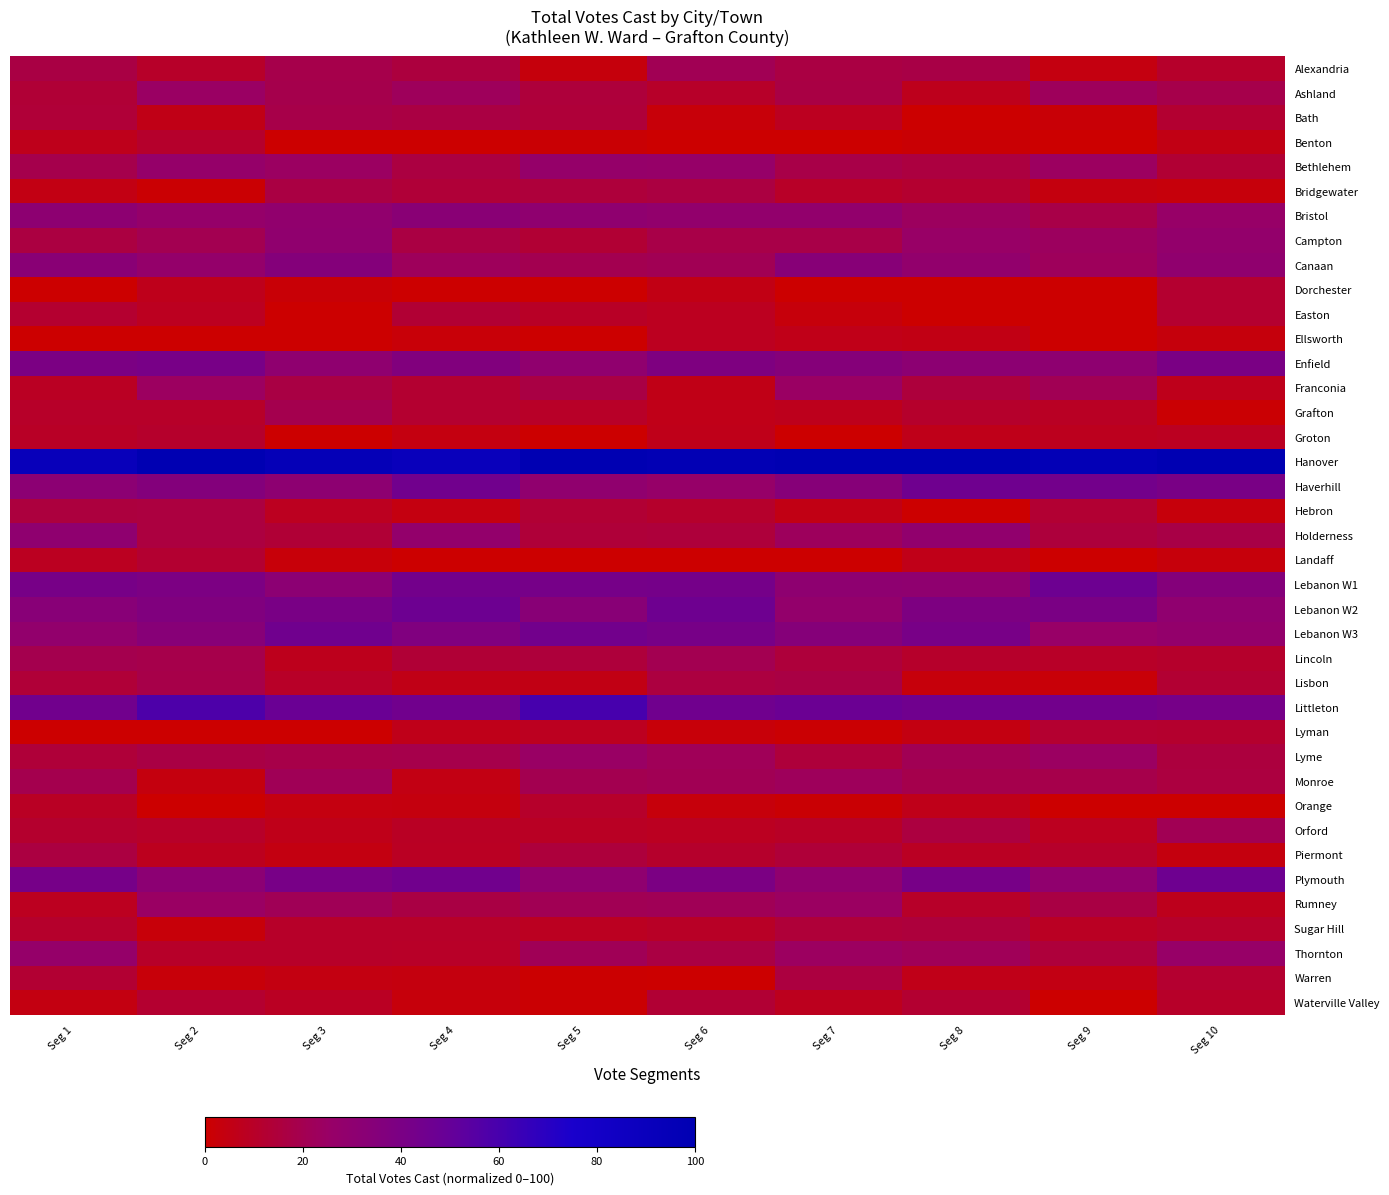

Reading right to left, list all the values displayed in this chart.

Alexandria: Seg 10=10.5	Seg 9=4.1	Seg 8=17.3	Seg 7=16.8	Seg 6=21.1	Seg 5=3.4	Seg 4=15.5	Seg 3=18.7	Seg 2=10.3	Seg 1=17.0
Ashland: Seg 10=18.6	Seg 9=22.5	Seg 8=7.2	Seg 7=17.0	Seg 6=10.5	Seg 5=14.8	Seg 4=22.4	Seg 3=18.8	Seg 2=24.5	Seg 1=13.4
Bath: Seg 10=12.4	Seg 9=1.8	Seg 8=0.0	Seg 7=8.1	Seg 6=2.6	Seg 5=14.3	Seg 4=16.6	Seg 3=18.1	Seg 2=5.8	Seg 1=13.9
Benton: Seg 10=5.3	Seg 9=0.0	Seg 8=1.4	Seg 7=0.0	Seg 6=0.0	Seg 5=1.3	Seg 4=0.0	Seg 3=0.0	Seg 2=11.3	Seg 1=6.8
Bethlehem: Seg 10=13.0	Seg 9=23.8	Seg 8=15.9	Seg 7=17.9	Seg 6=26.3	Seg 5=26.8	Seg 4=16.4	Seg 3=24.2	Seg 2=26.8	Seg 1=18.9
Bridgewater: Seg 10=3.0	Seg 9=3.5	Seg 8=12.1	Seg 7=9.9	Seg 6=16.3	Seg 5=14.8	Seg 4=14.0	Seg 3=16.5	Seg 2=0.9	Seg 1=4.7
Bristol: Seg 10=26.0	Seg 9=17.9	Seg 8=23.4	Seg 7=28.5	Seg 6=28.4	Seg 5=30.0	Seg 4=32.6	Seg 3=28.6	Seg 2=26.7	Seg 1=30.7
Campton: Seg 10=27.7	Seg 9=23.1	Seg 8=25.2	Seg 7=17.9	Seg 6=17.6	Seg 5=13.2	Seg 4=16.7	Seg 3=29.1	Seg 2=20.2	Seg 1=16.3
Canaan: Seg 10=29.2	Seg 9=22.4	Seg 8=28.4	Seg 7=33.6	Seg 6=21.0	Seg 5=19.6	Seg 4=22.5	Seg 3=35.4	Seg 2=27.3	Seg 1=32.4
Dorchester: Seg 10=12.0	Seg 9=0.0	Seg 8=0.0	Seg 7=0.0	Seg 6=5.4	Seg 5=0.0	Seg 4=0.4	Seg 3=1.7	Seg 2=6.7	Seg 1=0.0
Easton: Seg 10=11.9	Seg 9=0.0	Seg 8=0.0	Seg 7=2.8	Seg 6=8.2	Seg 5=9.4	Seg 4=13.2	Seg 3=0.0	Seg 2=7.8	Seg 1=12.0
Ellsworth: Seg 10=3.3	Seg 9=0.0	Seg 8=5.1	Seg 7=5.9	Seg 6=7.9	Seg 5=0.0	Seg 4=2.3	Seg 3=0.0	Seg 2=0.0	Seg 1=0.0
Enfield: Seg 10=39.9	Seg 9=30.2	Seg 8=31.0	Seg 7=34.7	Seg 6=38.0	Seg 5=29.0	Seg 4=36.4	Seg 3=29.8	Seg 2=41.1	Seg 1=39.8
Franconia: Seg 10=6.9	Seg 9=20.9	Seg 8=14.9	Seg 7=24.4	Seg 6=5.7	Seg 5=17.1	Seg 4=12.2	Seg 3=16.9	Seg 2=23.7	Seg 1=8.7
Grafton: Seg 10=1.0	Seg 9=9.3	Seg 8=11.0	Seg 7=7.2	Seg 6=5.9	Seg 5=10.0	Seg 4=12.0	Seg 3=19.3	Seg 2=10.4	Seg 1=10.3
Groton: Seg 10=8.5	Seg 9=7.7	Seg 8=6.3	Seg 7=0.0	Seg 6=6.6	Seg 5=0.0	Seg 4=4.2	Seg 3=0.0	Seg 2=11.1	Seg 1=9.7
Hanover: Seg 10=100.0	Seg 9=96.3	Seg 8=100.0	Seg 7=100.0	Seg 6=97.4	Seg 5=100.0	Seg 4=90.7	Seg 3=94.6	Seg 2=100.0	Seg 1=92.2
Haverhill: Seg 10=40.6	Seg 9=43.5	Seg 8=45.5	Seg 7=34.3	Seg 6=26.5	Seg 5=28.9	Seg 4=44.4	Seg 3=30.8	Seg 2=35.9	Seg 1=31.5
Hebron: Seg 10=3.0	Seg 9=12.7	Seg 8=0.0	Seg 7=5.3	Seg 6=11.0	Seg 5=13.2	Seg 4=4.1	Seg 3=8.2	Seg 2=15.7	Seg 1=15.6
Holderness: Seg 10=17.3	Seg 9=15.0	Seg 8=28.5	Seg 7=23.0	Seg 6=14.6	Seg 5=14.1	Seg 4=27.7	Seg 3=13.5	Seg 2=15.9	Seg 1=29.8
Landaff: Seg 10=2.8	Seg 9=0.0	Seg 8=6.2	Seg 7=0.0	Seg 6=0.0	Seg 5=0.0	Seg 4=0.0	Seg 3=2.7	Seg 2=12.1	Seg 1=8.2
Lebanon W1: Seg 10=35.5	Seg 9=46.1	Seg 8=30.0	Seg 7=30.2	Seg 6=42.3	Seg 5=41.9	Seg 4=43.6	Seg 3=31.5	Seg 2=39.2	Seg 1=41.4
Lebanon W2: Seg 10=29.3	Seg 9=39.9	Seg 8=38.3	Seg 7=27.7	Seg 6=45.7	Seg 5=33.0	Seg 4=46.3	Seg 3=40.5	Seg 2=37.0	Seg 1=33.3
Lebanon W3: Seg 10=27.5	Seg 9=25.7	Seg 8=41.1	Seg 7=34.7	Seg 6=41.4	Seg 5=44.0	Seg 4=37.3	Seg 3=44.7	Seg 2=33.7	Seg 1=28.2
Lincoln: Seg 10=11.2	Seg 9=10.2	Seg 8=10.9	Seg 7=14.7	Seg 6=20.0	Seg 5=14.8	Seg 4=13.3	Seg 3=7.3	Seg 2=18.6	Seg 1=19.3
Lisbon: Seg 10=12.6	Seg 9=2.1	Seg 8=2.8	Seg 7=17.1	Seg 6=15.6	Seg 5=5.5	Seg 4=5.7	Seg 3=9.8	Seg 2=18.1	Seg 1=13.8
Littleton: Seg 10=42.0	Seg 9=43.9	Seg 8=44.7	Seg 7=47.3	Seg 6=44.9	Seg 5=60.0	Seg 4=44.5	Seg 3=47.8	Seg 2=58.1	Seg 1=44.5
Lyman: Seg 10=11.6	Seg 9=12.1	Seg 8=4.7	Seg 7=0.9	Seg 6=2.4	Seg 5=8.2	Seg 4=6.4	Seg 3=0.0	Seg 2=0.0	Seg 1=0.0
Lyme: Seg 10=15.5	Seg 9=24.0	Seg 8=21.0	Seg 7=14.5	Seg 6=21.8	Seg 5=24.9	Seg 4=18.5	Seg 3=18.2	Seg 2=17.1	Seg 1=14.4
Monroe: Seg 10=15.7	Seg 9=18.4	Seg 8=18.9	Seg 7=22.4	Seg 6=20.9	Seg 5=19.7	Seg 4=4.8	Seg 3=21.3	Seg 2=3.9	Seg 1=19.5
Orange: Seg 10=0.0	Seg 9=0.0	Seg 8=6.3	Seg 7=1.2	Seg 6=2.8	Seg 5=10.7	Seg 4=3.8	Seg 3=4.2	Seg 2=0.0	Seg 1=9.1
Orford: Seg 10=20.9	Seg 9=7.9	Seg 8=15.7	Seg 7=9.6	Seg 6=8.5	Seg 5=9.3	Seg 4=9.3	Seg 3=6.6	Seg 2=10.3	Seg 1=11.5
Piermont: Seg 10=3.8	Seg 9=10.7	Seg 8=8.7	Seg 7=14.1	Seg 6=11.1	Seg 5=15.0	Seg 4=8.7	Seg 3=4.6	Seg 2=7.6	Seg 1=16.4
Plymouth: Seg 10=46.0	Seg 9=28.9	Seg 8=41.7	Seg 7=29.1	Seg 6=39.5	Seg 5=29.9	Seg 4=44.4	Seg 3=41.1	Seg 2=31.3	Seg 1=41.9
Rumney: Seg 10=7.1	Seg 9=17.0	Seg 8=10.3	Seg 7=24.2	Seg 6=21.1	Seg 5=20.9	Seg 4=17.1	Seg 3=21.3	Seg 2=24.4	Seg 1=8.0
Sugar Hill: Seg 10=10.9	Seg 9=8.8	Seg 8=14.9	Seg 7=14.2	Seg 6=9.4	Seg 5=8.2	Seg 4=10.4	Seg 3=10.2	Seg 2=2.4	Seg 1=11.3
Thornton: Seg 10=26.1	Seg 9=14.8	Seg 8=21.5	Seg 7=23.6	Seg 6=16.5	Seg 5=21.2	Seg 4=9.8	Seg 3=10.4	Seg 2=10.5	Seg 1=26.7
Warren: Seg 10=11.8	Seg 9=4.9	Seg 8=6.0	Seg 7=16.0	Seg 6=0.2	Seg 5=0.4	Seg 4=3.5	Seg 3=4.5	Seg 2=2.7	Seg 1=12.5
Waterville Valley: Seg 10=10.3	Seg 9=0.0	Seg 8=12.3	Seg 7=7.7	Seg 6=13.0	Seg 5=0.8	Seg 4=2.9	Seg 3=8.9	Seg 2=12.0	Seg 1=4.4